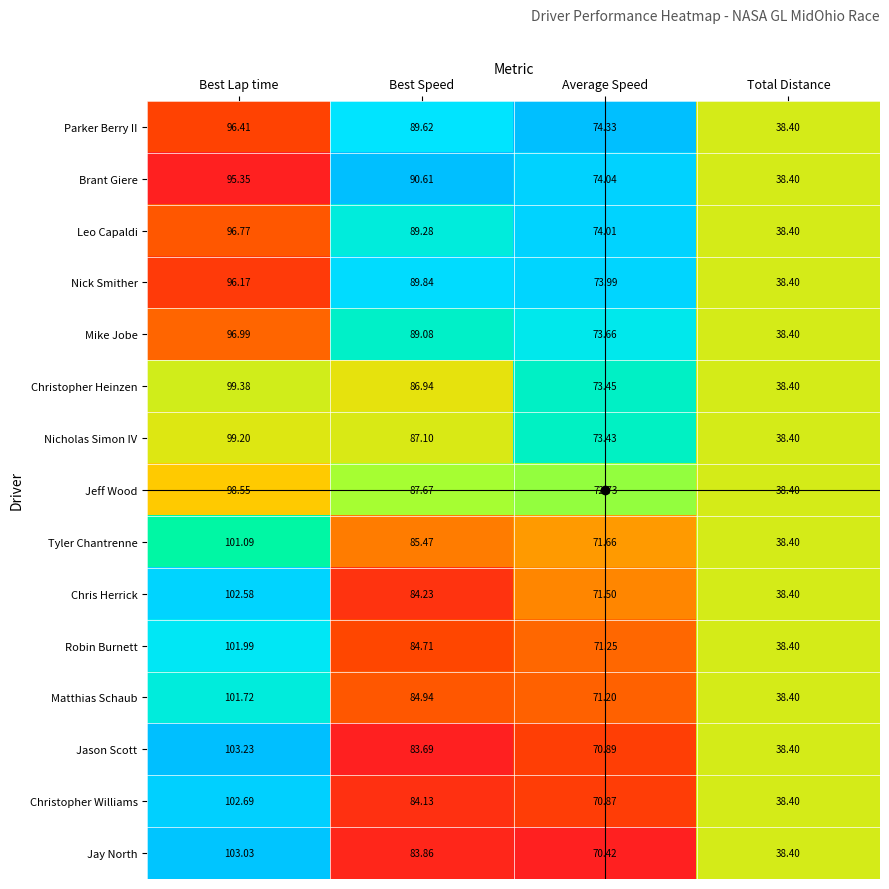

Rank the series by their maximum value, from highest to lowest.

Jason Scott, Jay North, Christopher Williams, Chris Herrick, Robin Burnett, Matthias Schaub, Tyler Chantrenne, Christopher Heinzen, Nicholas Simon IV, Jeff Wood, Mike Jobe, Leo Capaldi, Parker Berry II, Nick Smither, Brant Giere